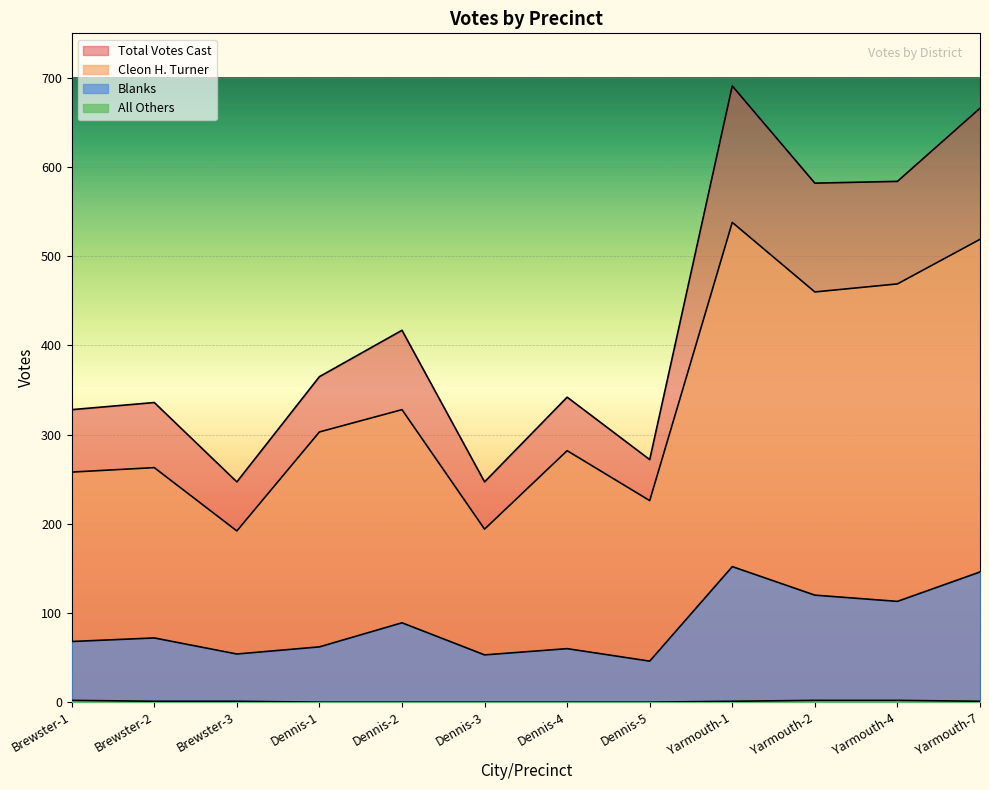

What is the label of the 9th point from the left?

Yarmouth-1